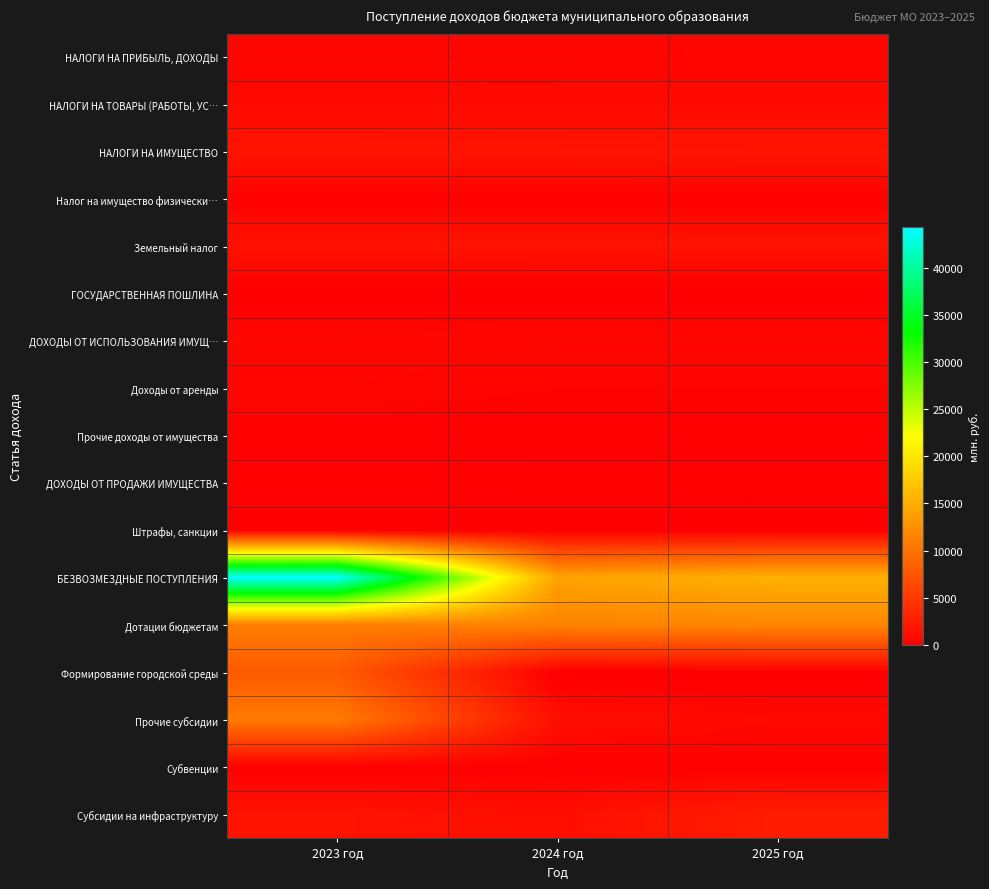

At 2024 год, list the series in order from smallest to largest.

Формирование городской среды, Штрафы, санкции, ГОСУДАРСТВЕННАЯ ПОШЛИНА, Налог на имущество физически…, Субвенции, Прочие доходы от имущества, ДОХОДЫ ОТ ПРОДАЖИ ИМУЩЕСТВА, Доходы от аренды, НАЛОГИ НА ПРИБЫЛЬ, ДОХОДЫ, ДОХОДЫ ОТ ИСПОЛЬЗОВАНИЯ ИМУЩ…, НАЛОГИ НА ТОВАРЫ (РАБОТЫ, УС…, Субсидии на инфраструктуру, Прочие субсидии, Земельный налог, НАЛОГИ НА ИМУЩЕСТВО, Дотации бюджетам, БЕЗВОЗМЕЗДНЫЕ ПОСТУПЛЕНИЯ